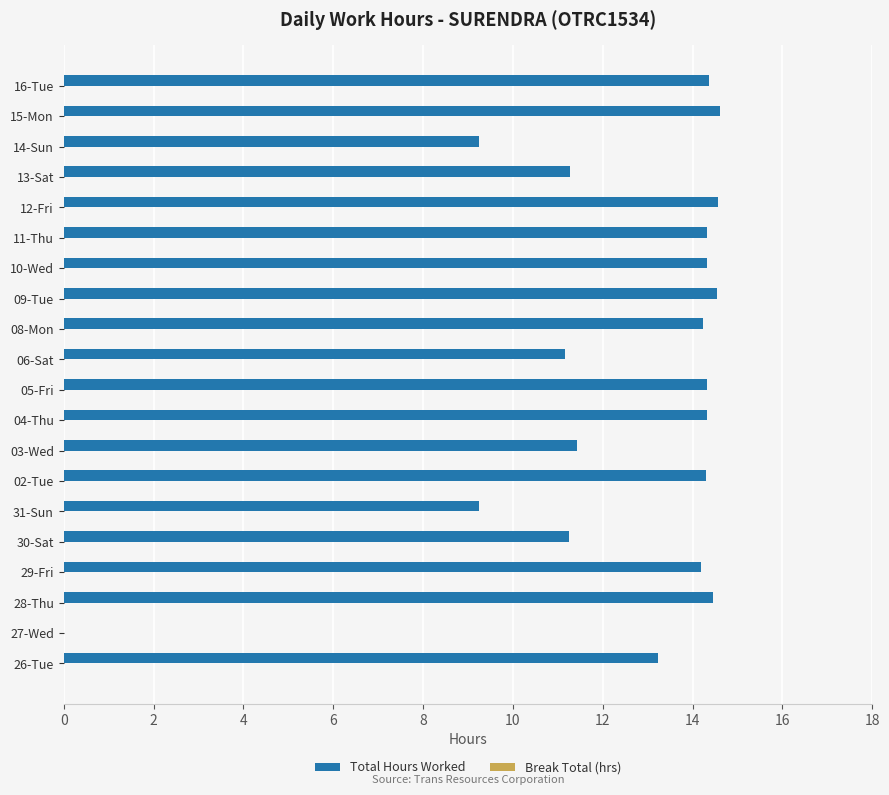

Is it true that the value at 05-Fri is 4.5?

False